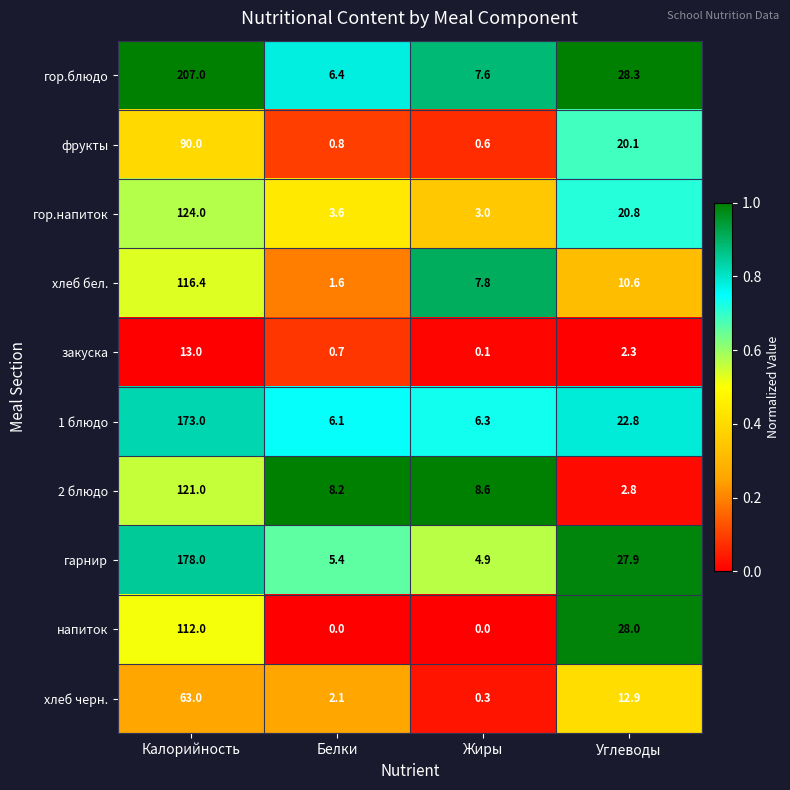

At which label is гор.напиток closest to 63?

Углеводы